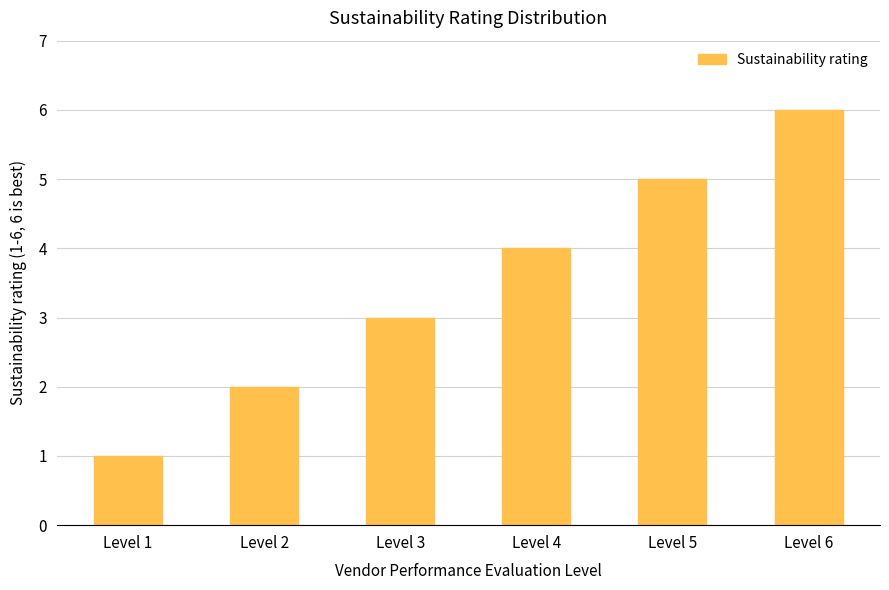

What is the maximum value shown in the chart?

6